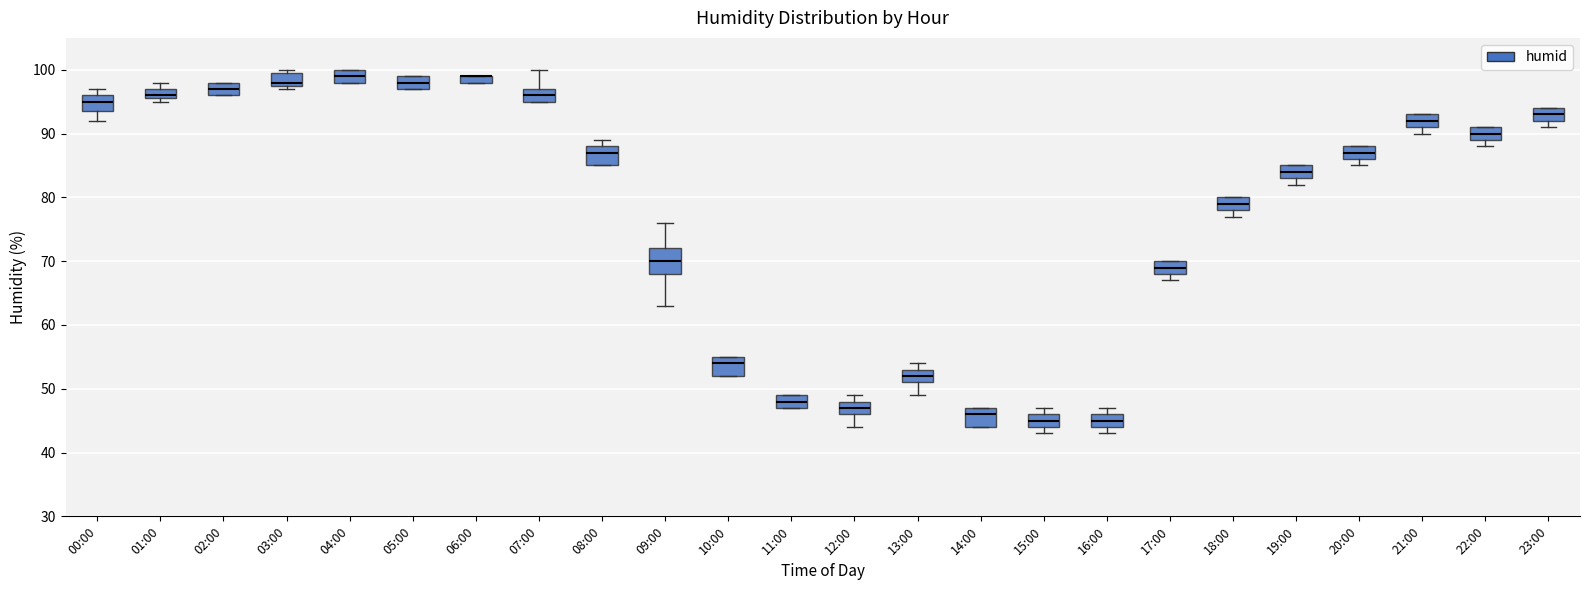

Where is the upper edge of the box for 03:00 on the y-axis? The values are not printed on the chart, so give them approximately, as read against the axis.

100